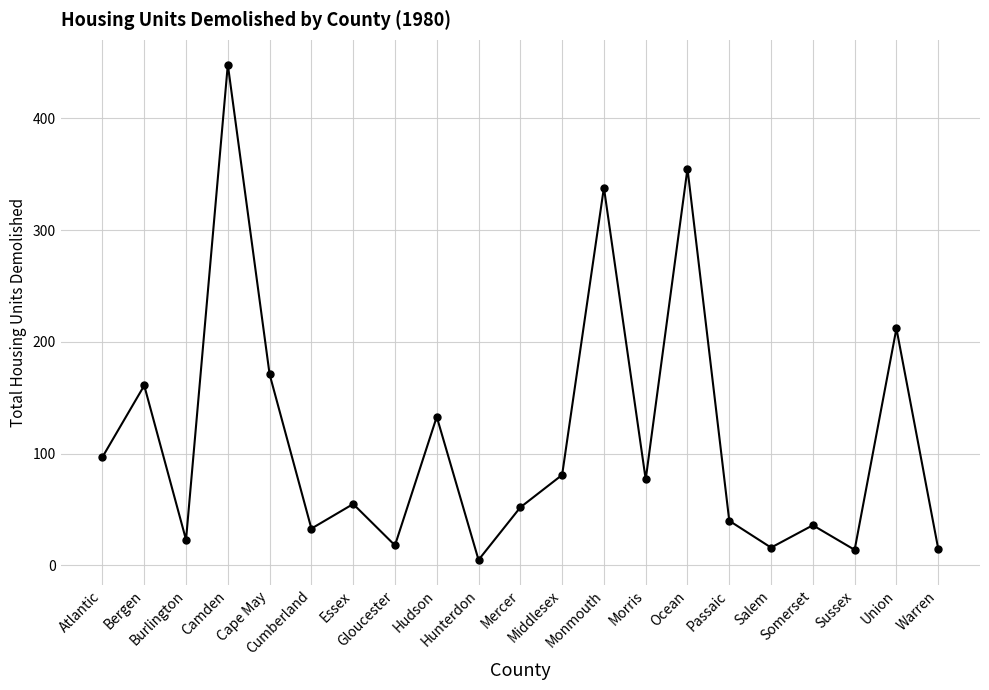

Which category has the highest value across all series?

Camden